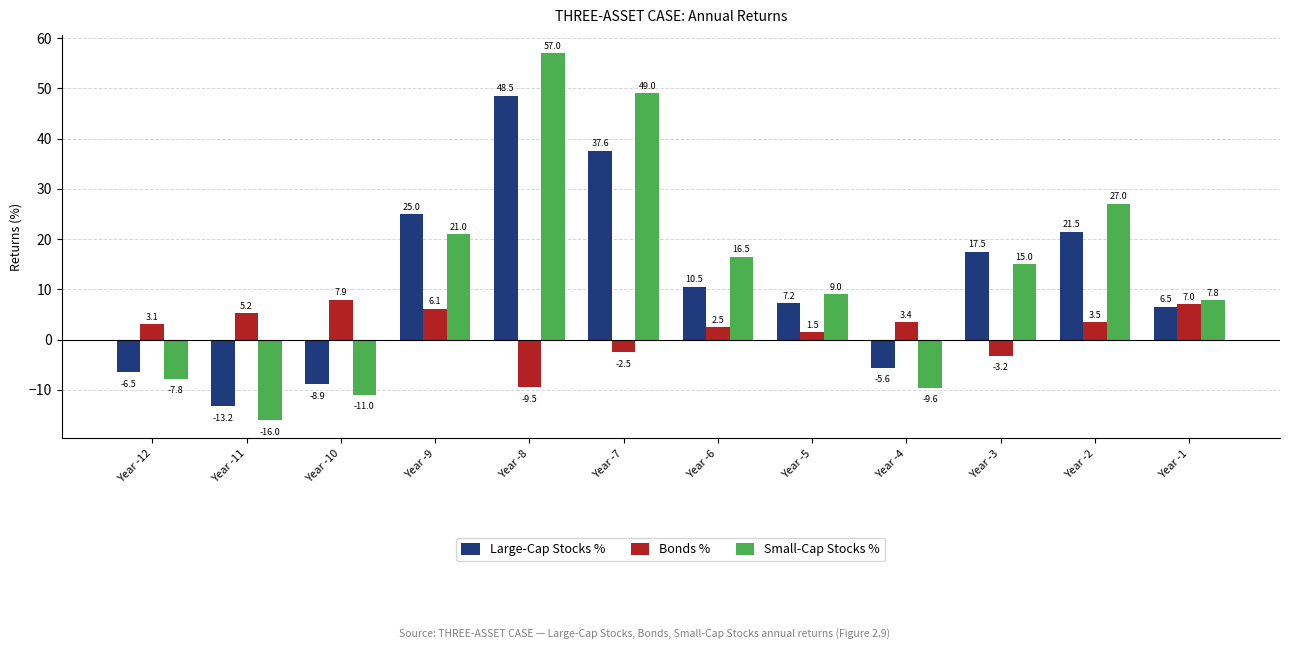

Reading left to right, extract all data points from this chart.

Large-Cap Stocks %: -6.5	-13.2	-8.9	25.0	48.5	37.6	10.5	7.2	-5.6	17.5	21.5	6.5
Bonds %: 3.1	5.2	7.9	6.1	-9.5	-2.5	2.5	1.5	3.4	-3.2	3.5	7.0
Small-Cap Stocks %: -7.8	-16.0	-11.0	21.0	57.0	49.0	16.5	9.0	-9.6	15.0	27.0	7.8